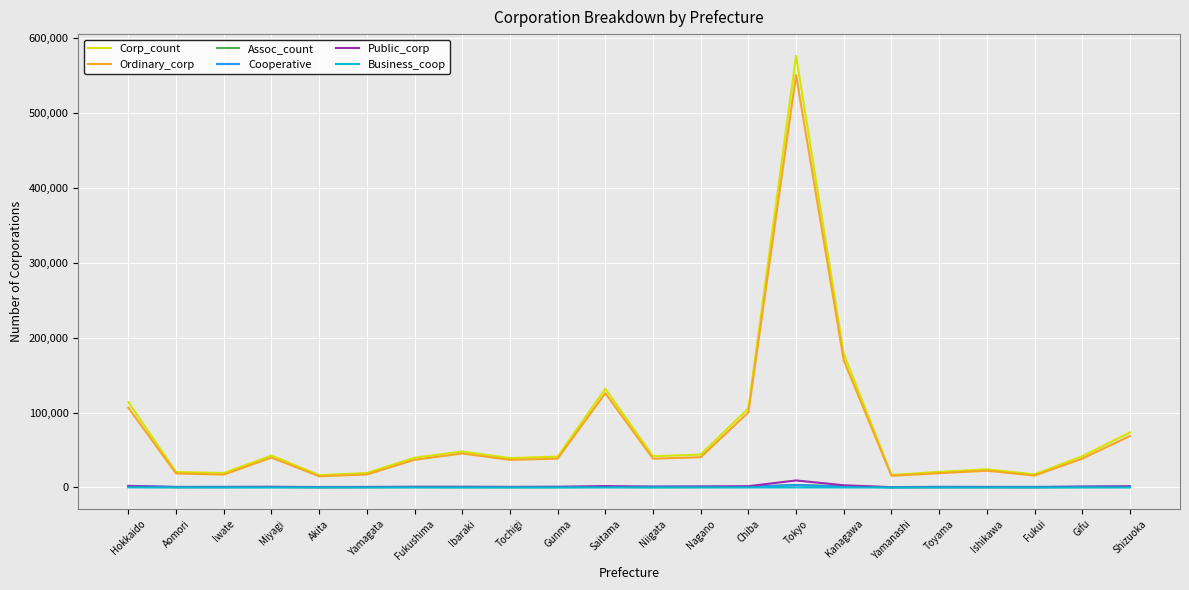

Is this an area chart (filled region under the line)?

No